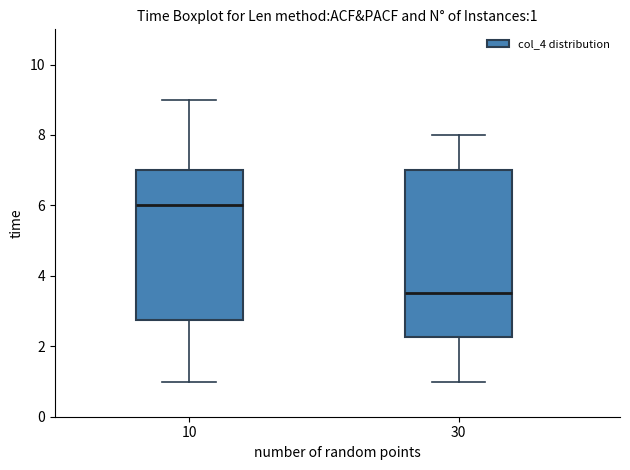

Which box has the highest median line?

10